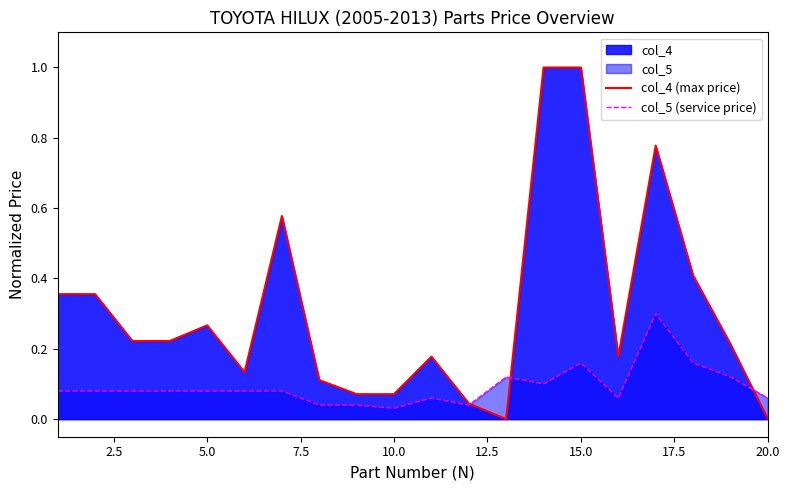

Which series has the largest total across all categories?

col_4 (max price)